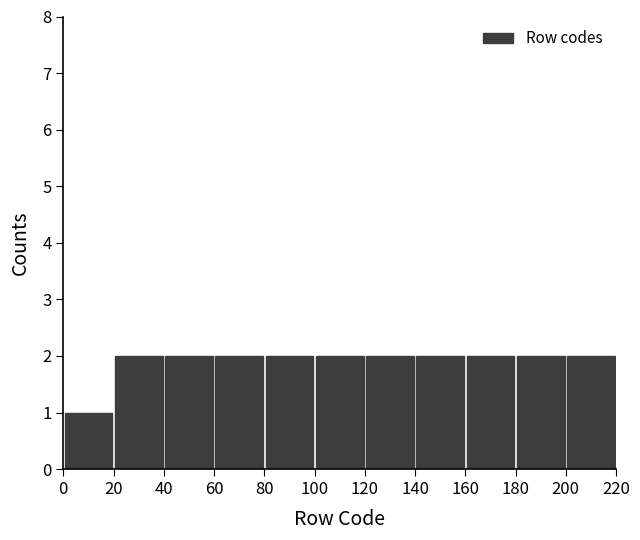

Reading left to right, list every bar in this chart as the range it spans on the x-axis followed by its height. The values are not printed on the chart, so give them approximately, as read against the axis.

0 to 20: 1
20 to 40: 2
40 to 60: 2
60 to 80: 2
80 to 100: 2
100 to 120: 2
120 to 140: 2
140 to 160: 2
160 to 180: 2
180 to 200: 2
200 to 220: 2